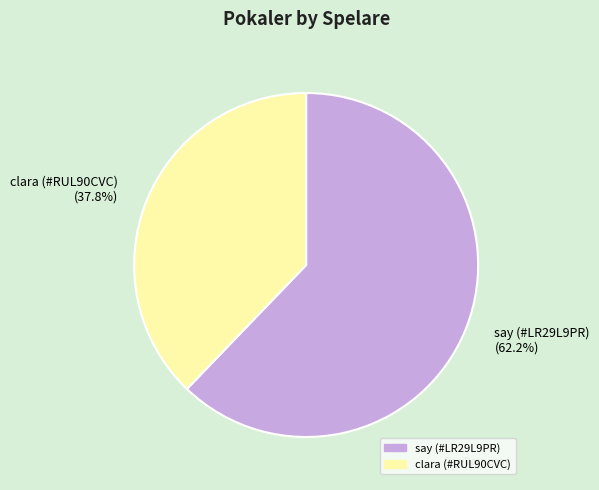

Does clara (#RUL90CVC) represent more than half of the total?

No